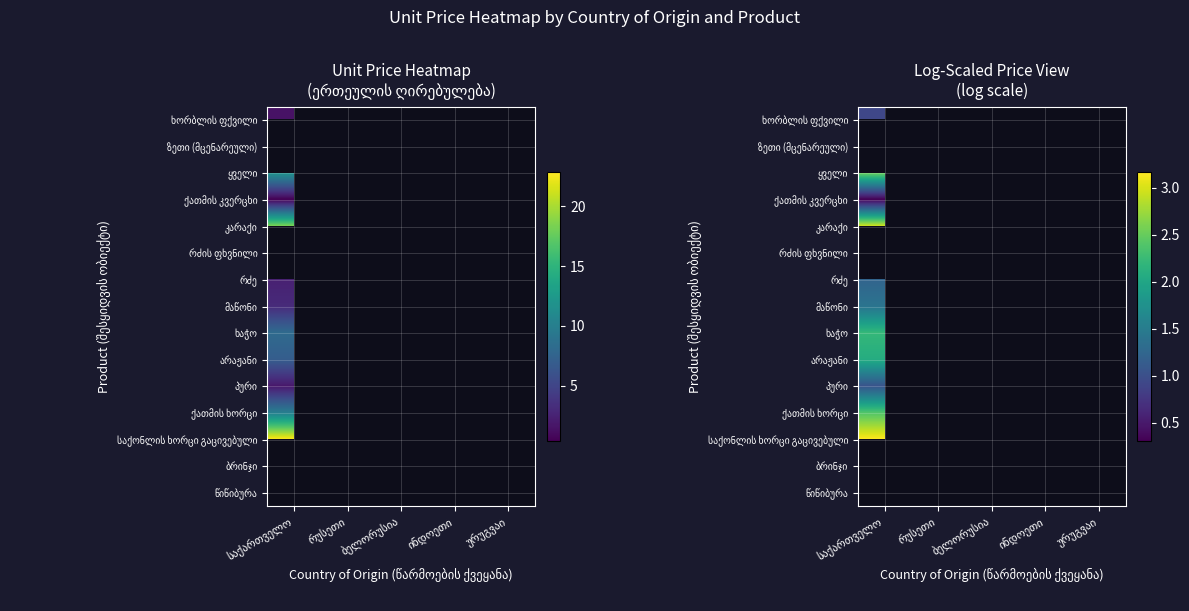

How many categories are shown in the chart?

5